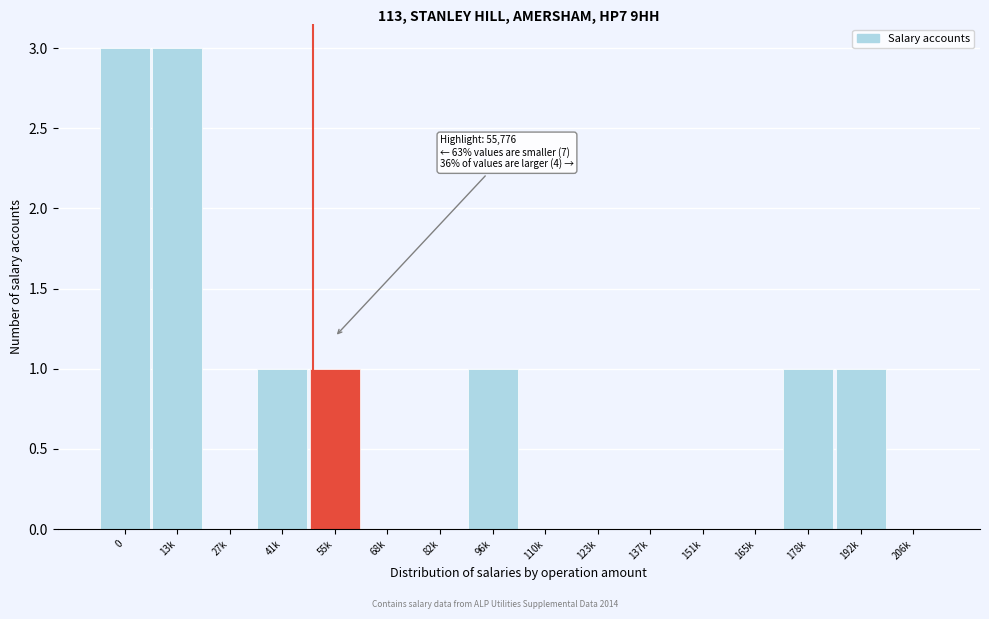

Reading left to right, extract all data points from this chart.

0=3	13k=3	27k=0	41k=1	55k=1	68k=0	82k=0	96k=1	110k=0	123k=0	137k=0	151k=0	165k=0	178k=1	192k=1	206k=0